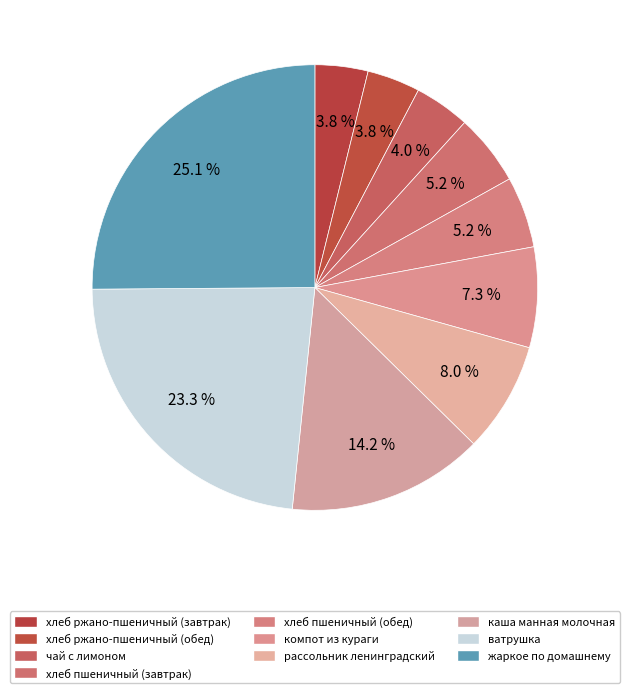

To the nearest percent, what is the combined percentage of рассольник ленинградский and компот из кураги?

15%